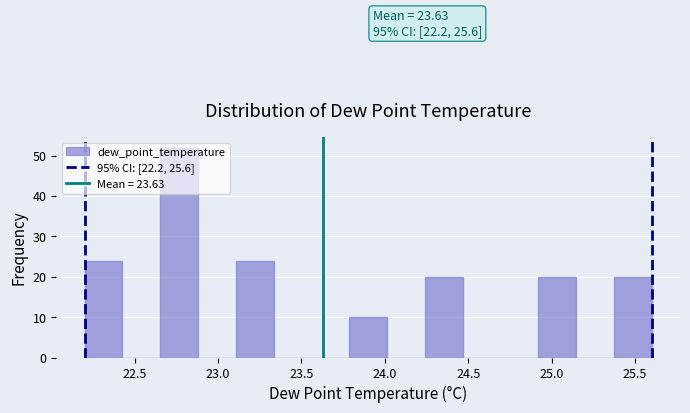

Over which range of the x-axis is the bar tallest?

22.65 to 22.90